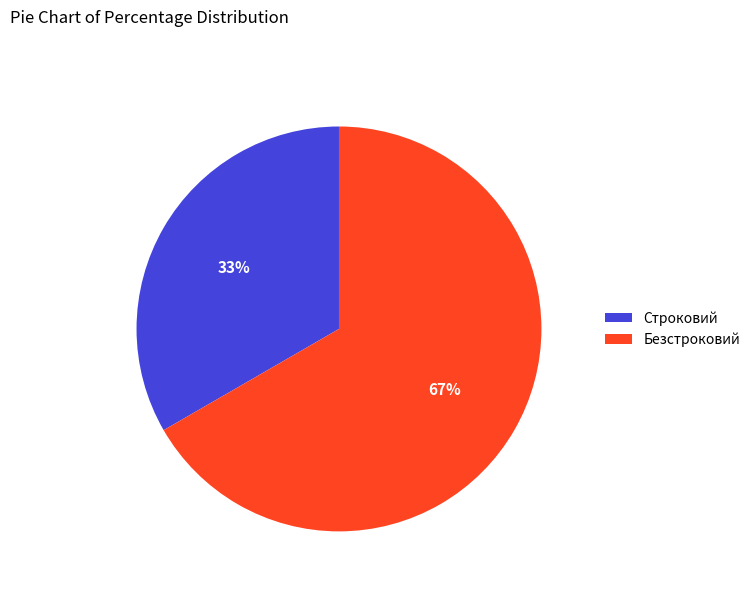

Count the number of slices in the pie.

2